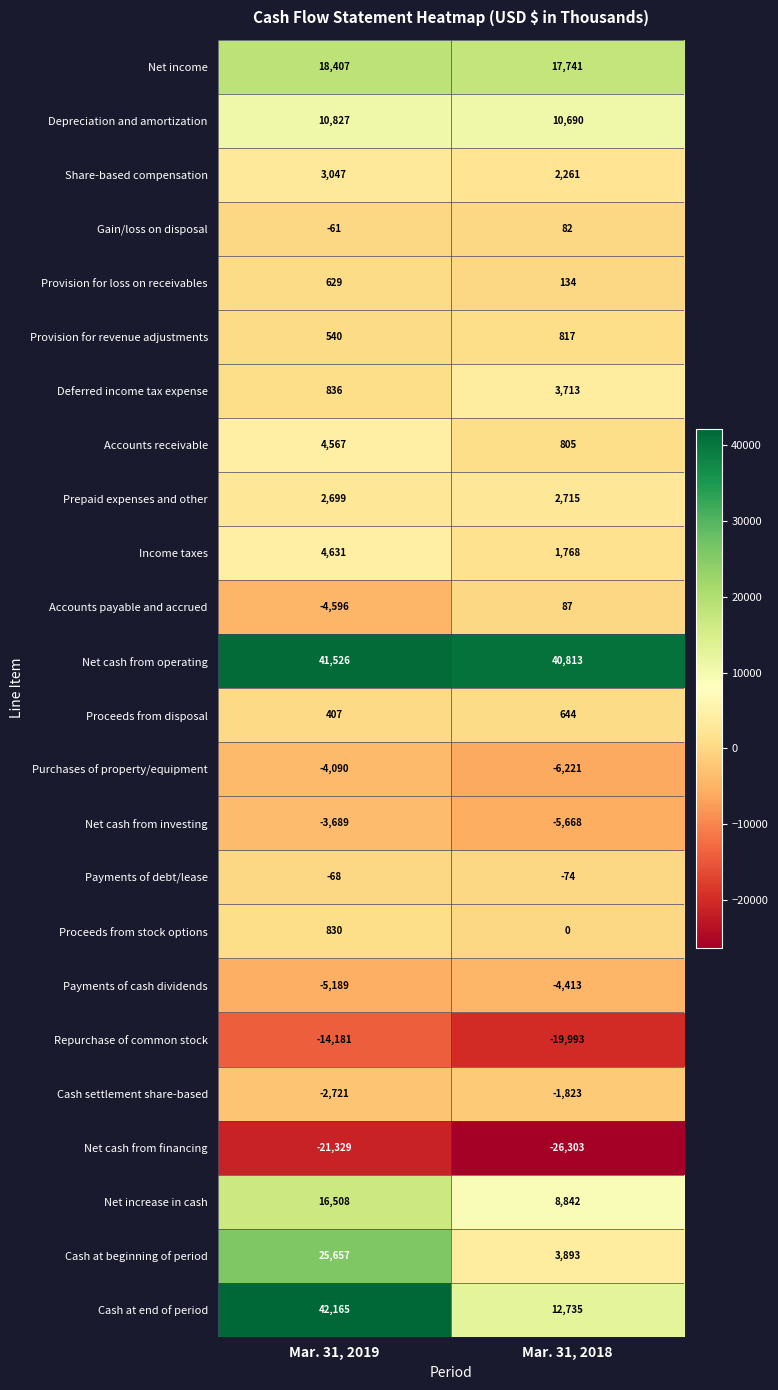

Which series has the widest spread of values?

Cash at end of period